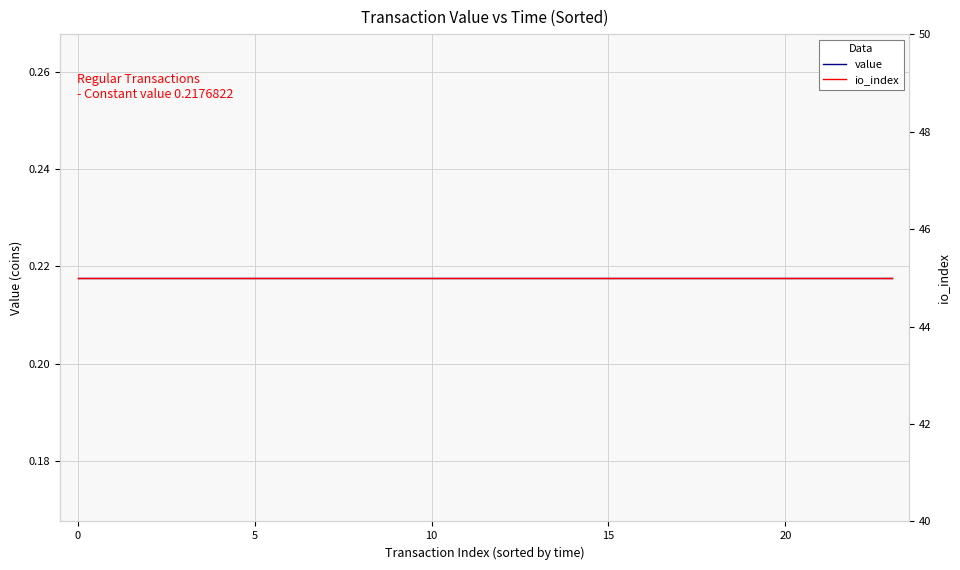

What is the approximate value of io_index at 8?

45.0